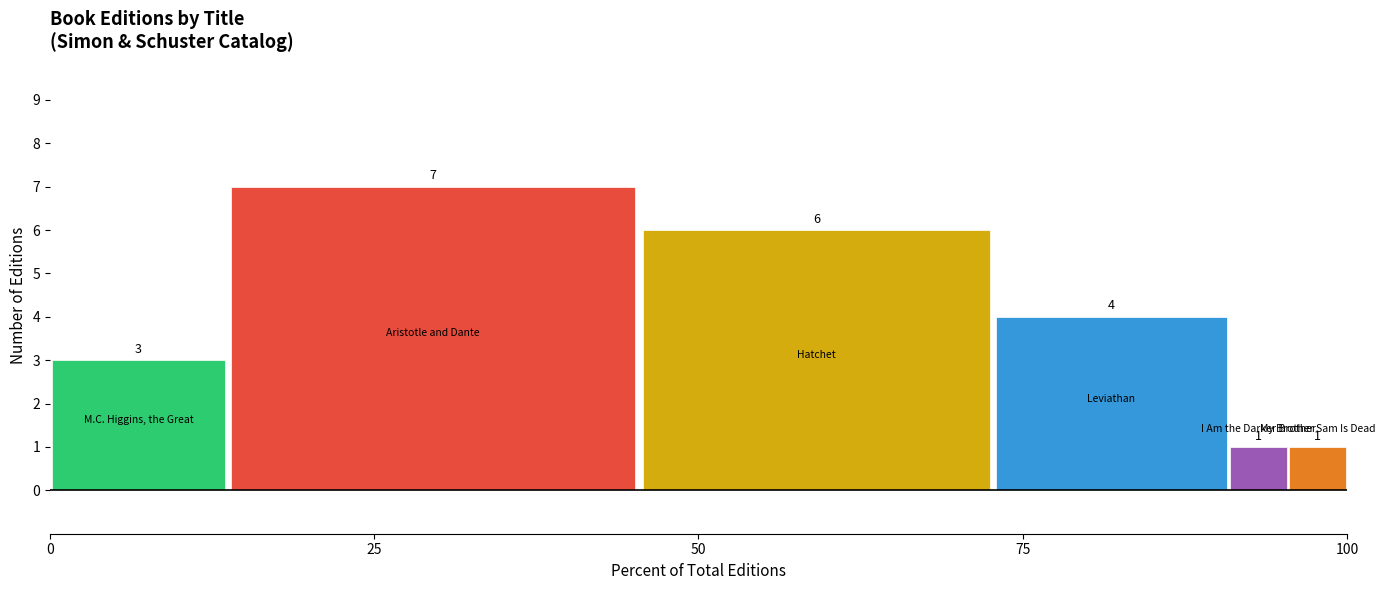

How many distinct data groups are displayed?

6